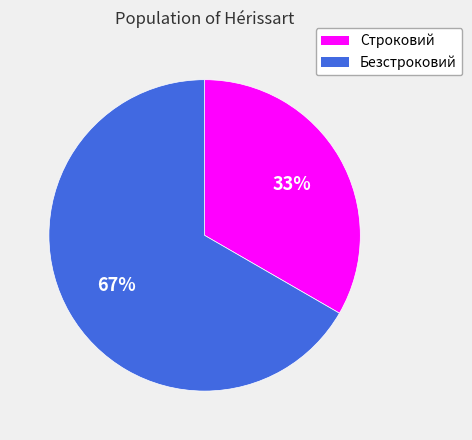

Rank the categories by value from lowest to highest.

Строковий, Безстроковий